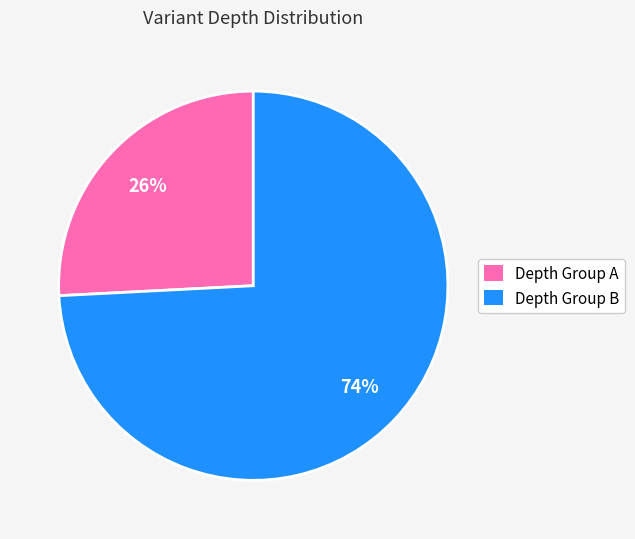

Is there a majority slice in this chart?

Yes